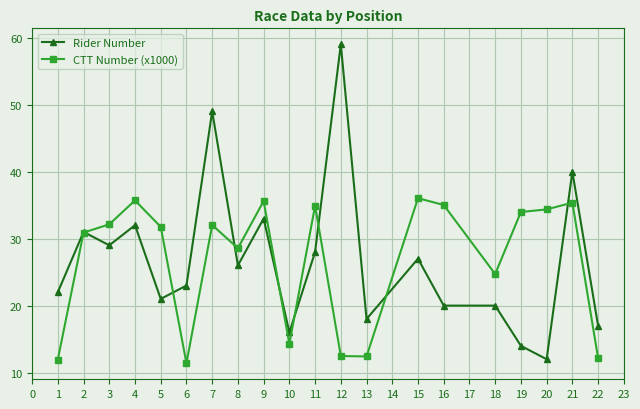

Which series ends up on top after the final intersection of Rider Number and CTT Number (x1000)?

Rider Number